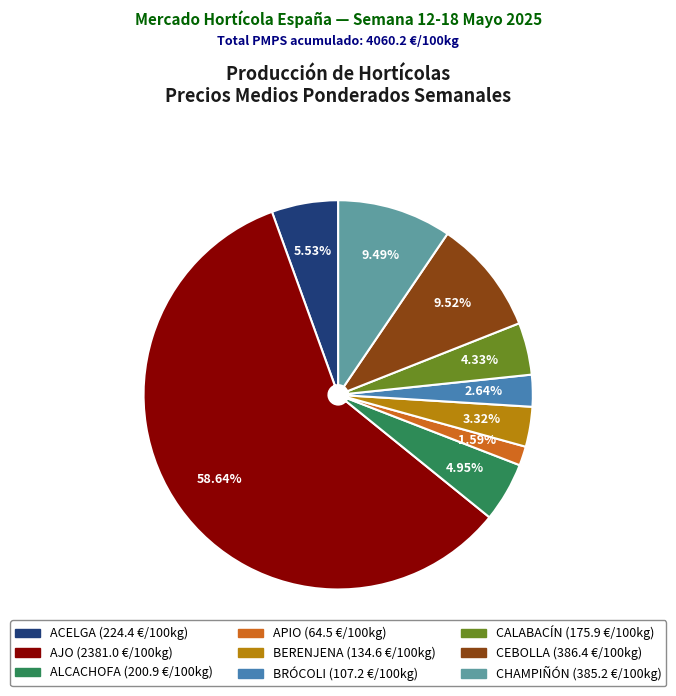

To the nearest percent, what is the difference between the largest and smallest slice percentages?

57%